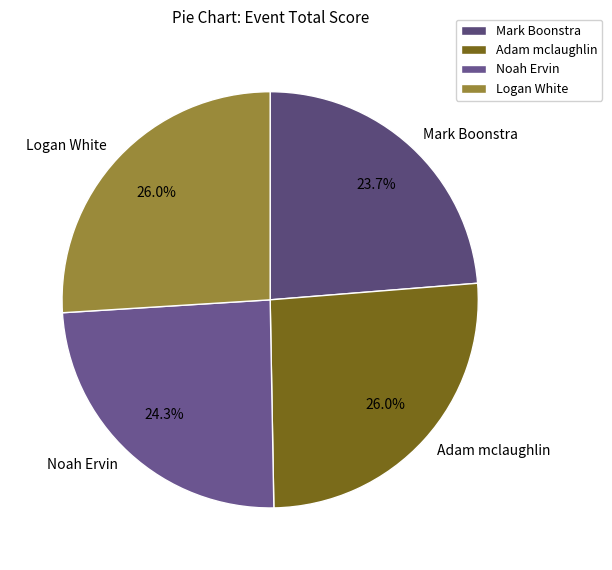

Do Adam mclaughlin and Noah Ervin together represent more than half of the pie?

Yes